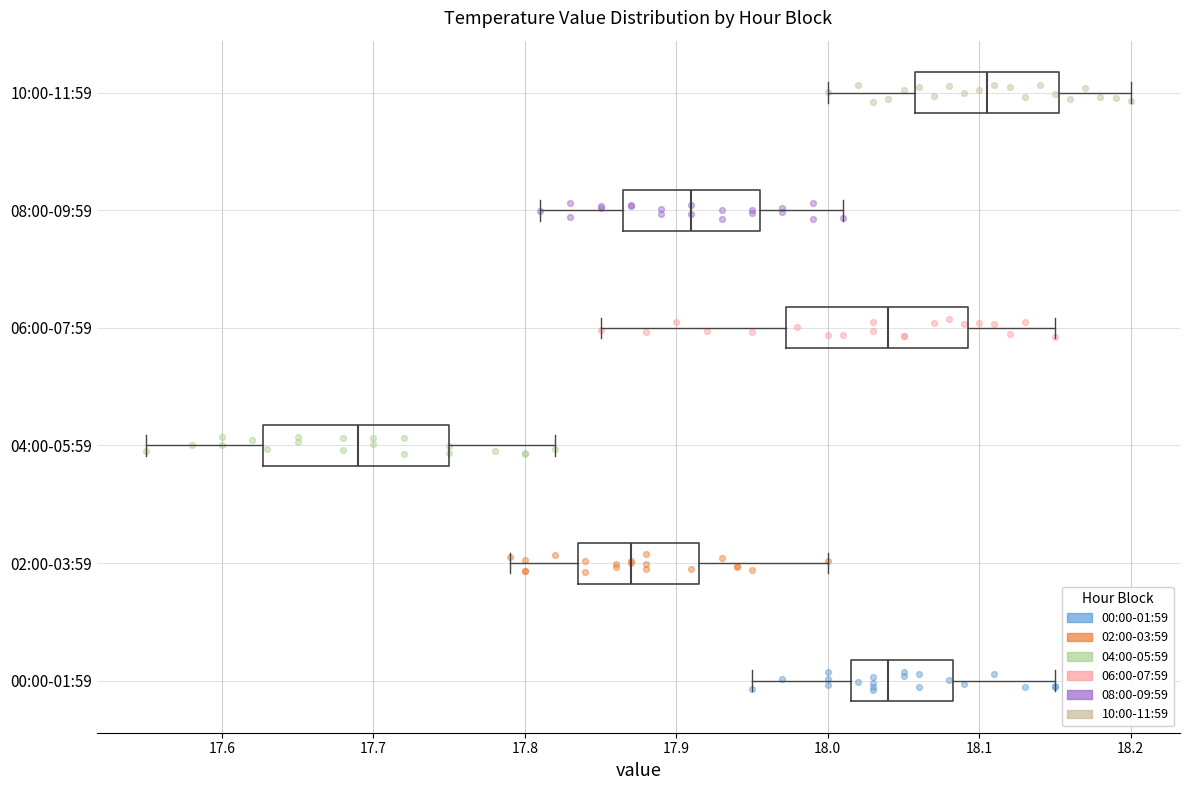

Which box's median line is the furthest to the right?

10:00-11:59